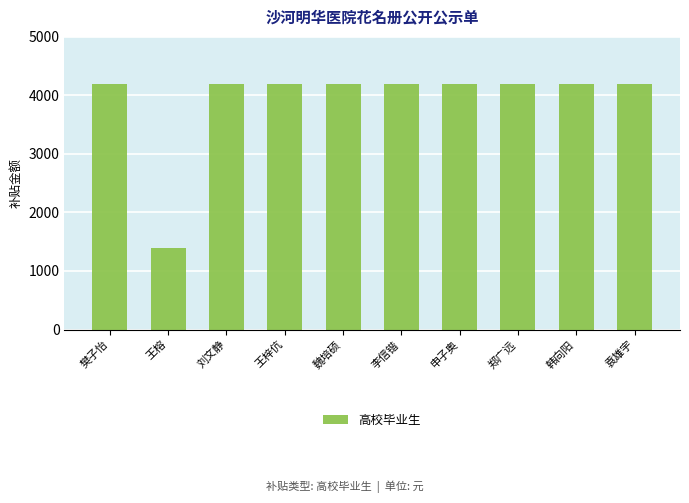

The chart shows a value of 6895 at 韩向阳. True or false?

False